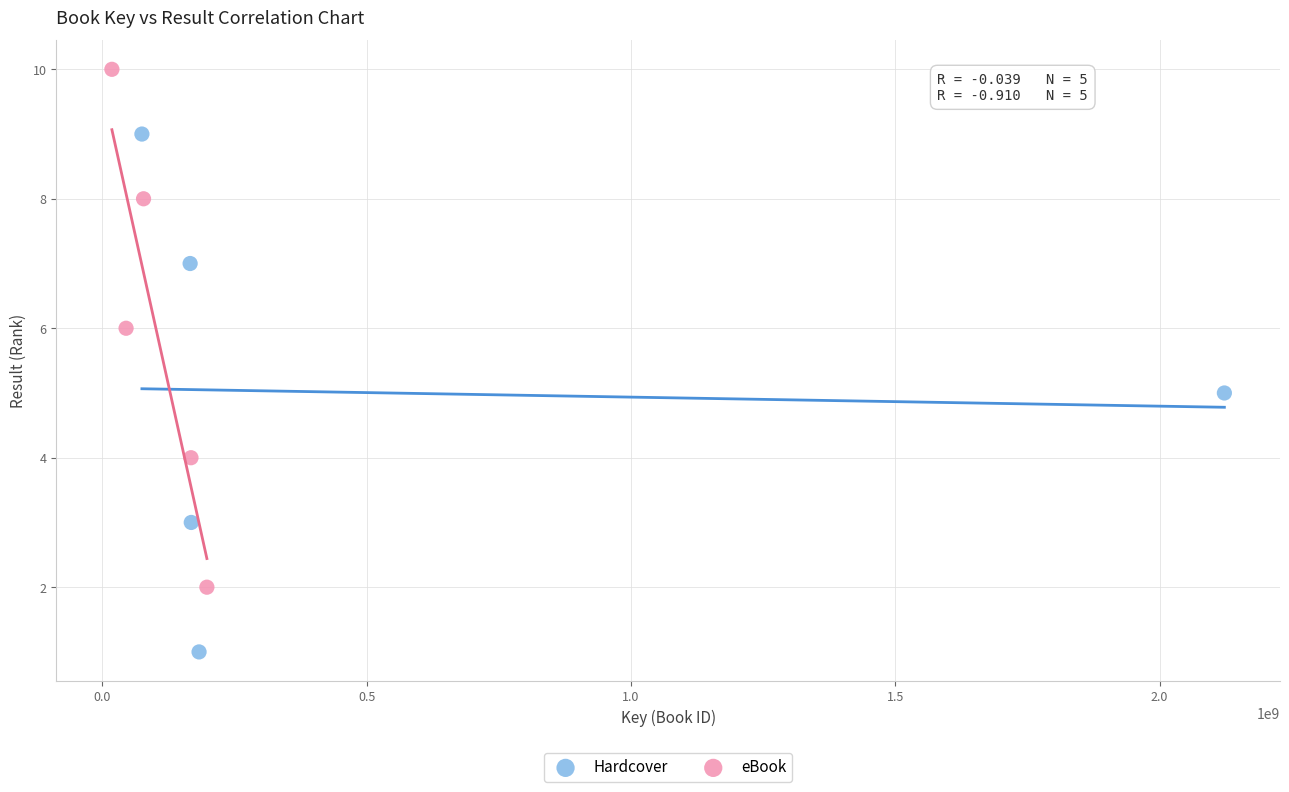

Which series contains the lowest Y value?

Hardcover